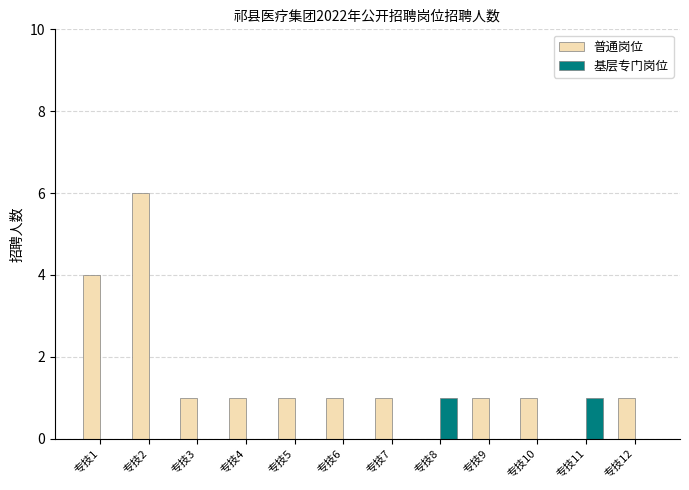

Which series has the widest spread of values?

普通岗位